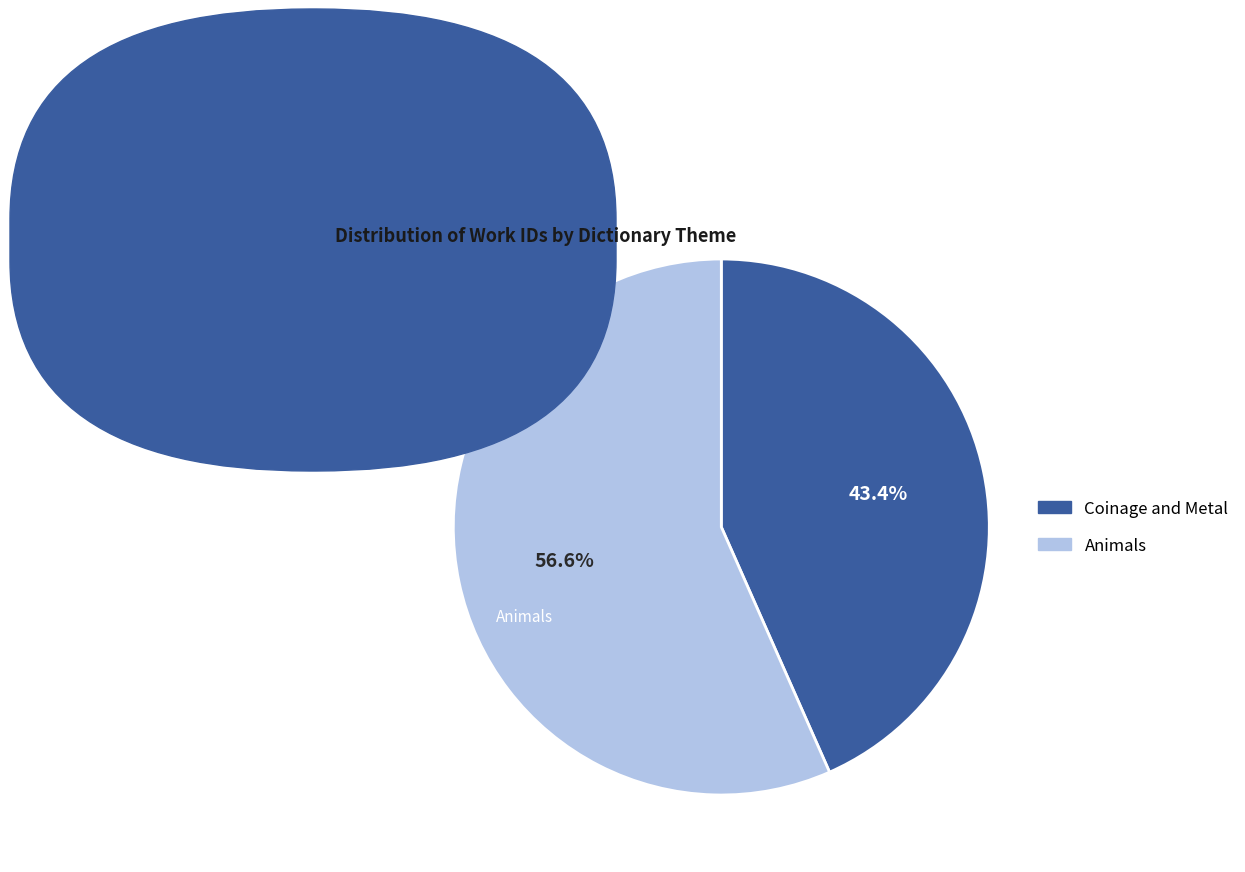

To the nearest percent, what is the difference between the largest and smallest slice percentages?

13%